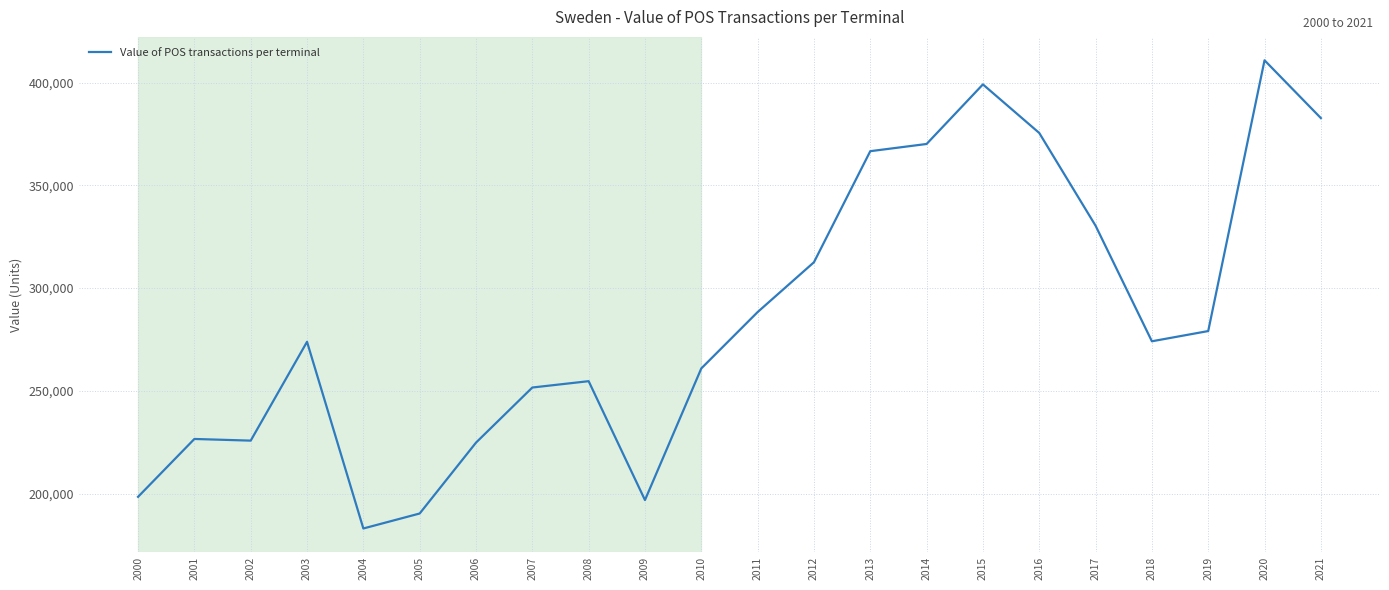

What is the sum of the values at 2017 and 2009?

527215.1